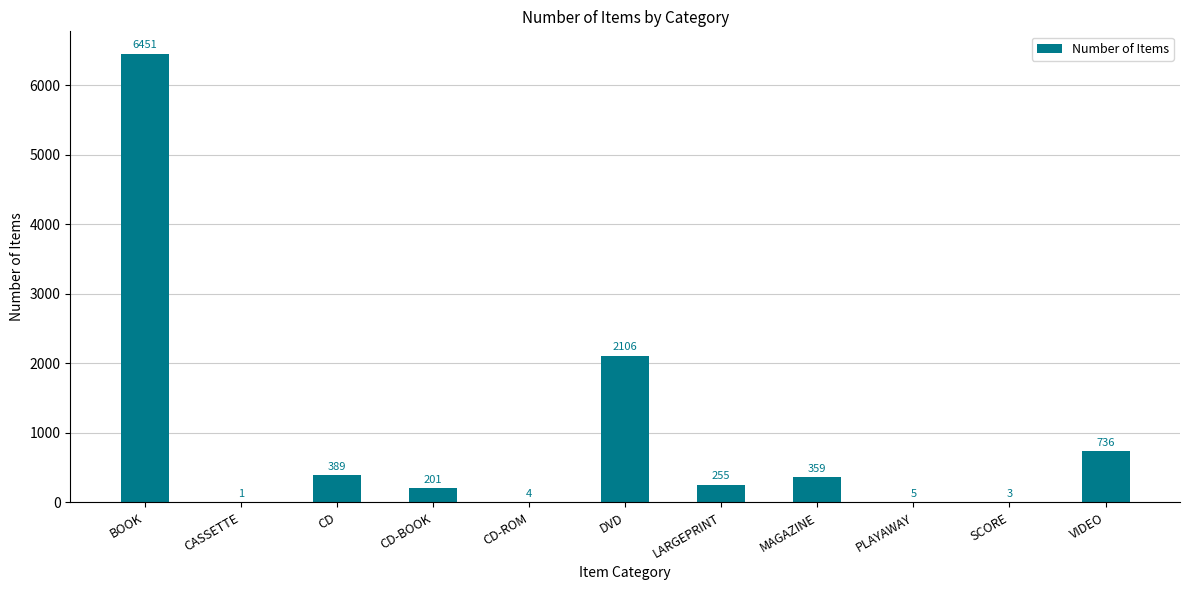

What is the sum of the values at CD and CD-ROM?

393